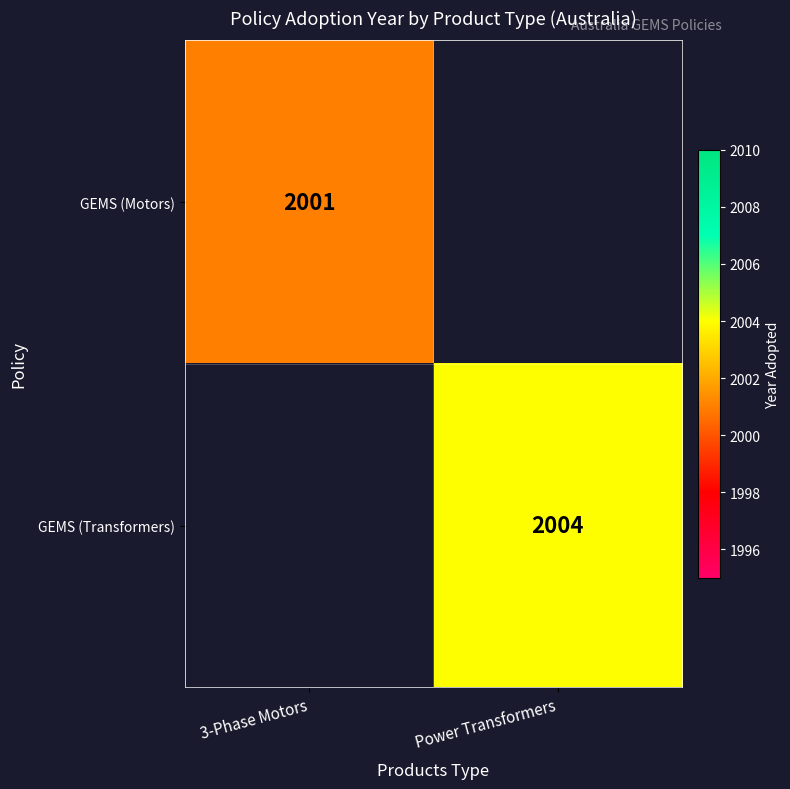

What is the smallest value displayed?

2001.0